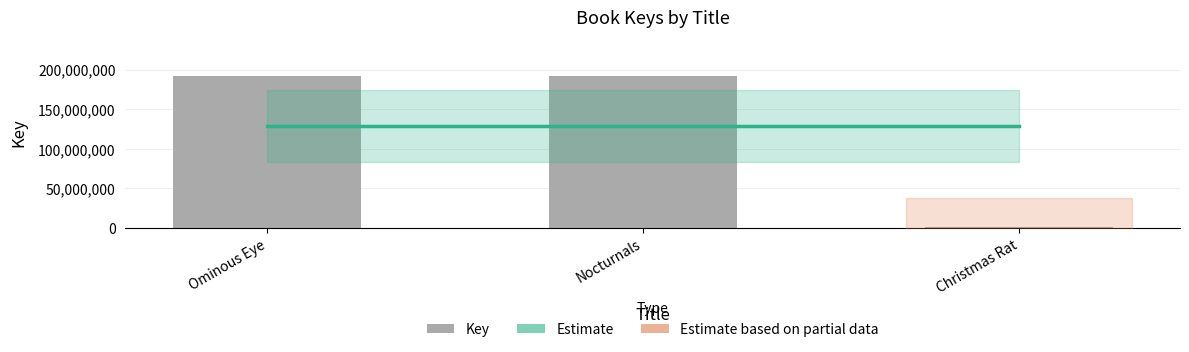

Which series has the widest spread of values?

Key